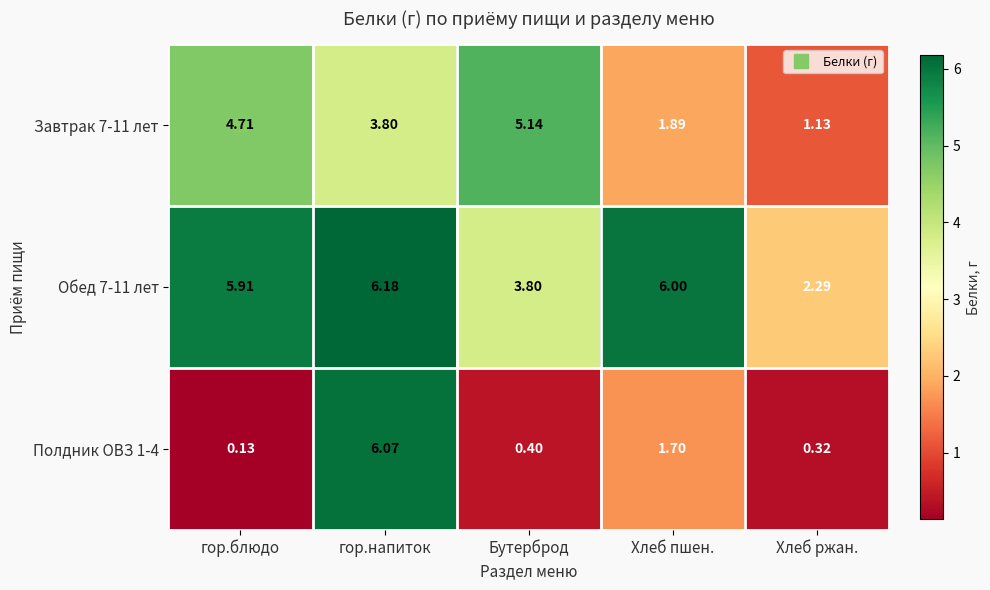

Where is Завтрак 7-11 лет nearest to the value 3?

гор.напиток